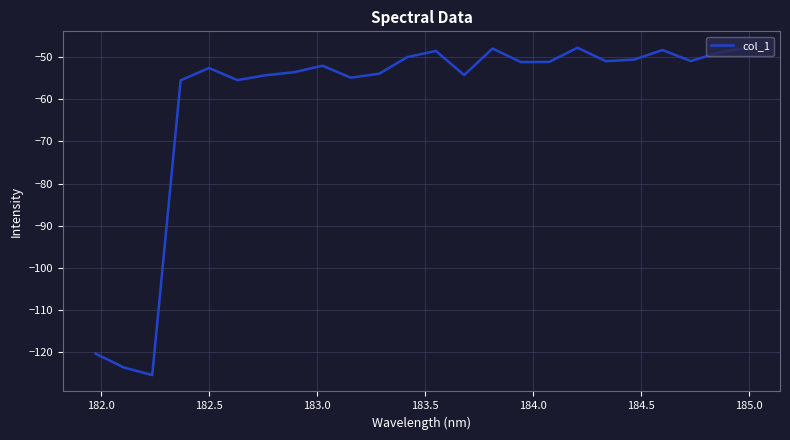

Does the chart display data point markers on the line(s)?

No